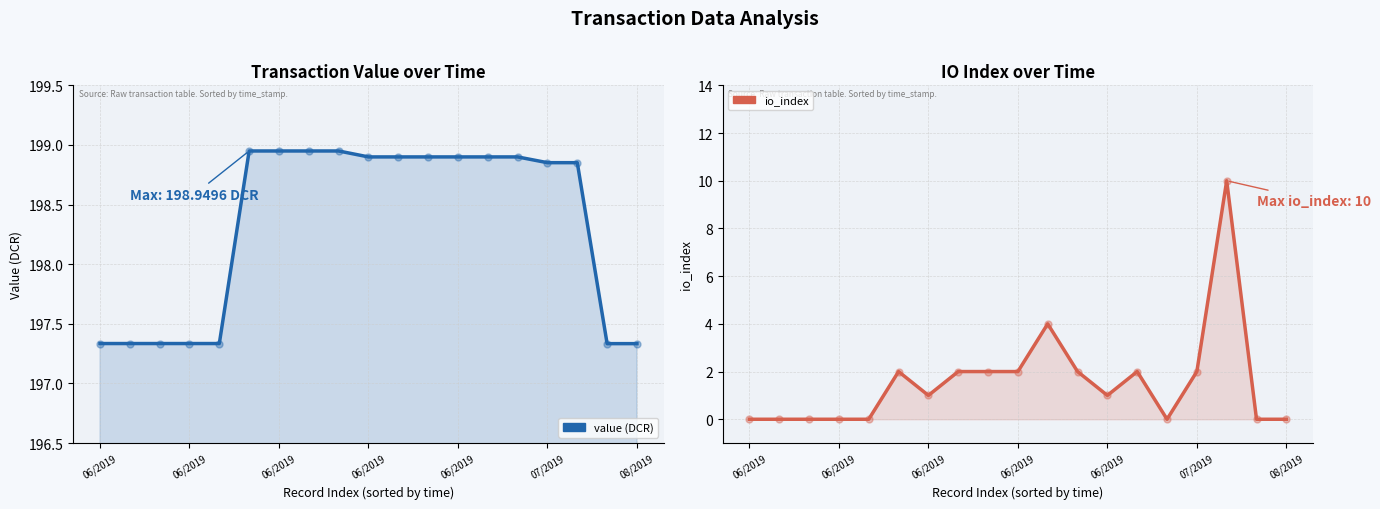

Which series reaches the minimum Y coordinate?

io_index